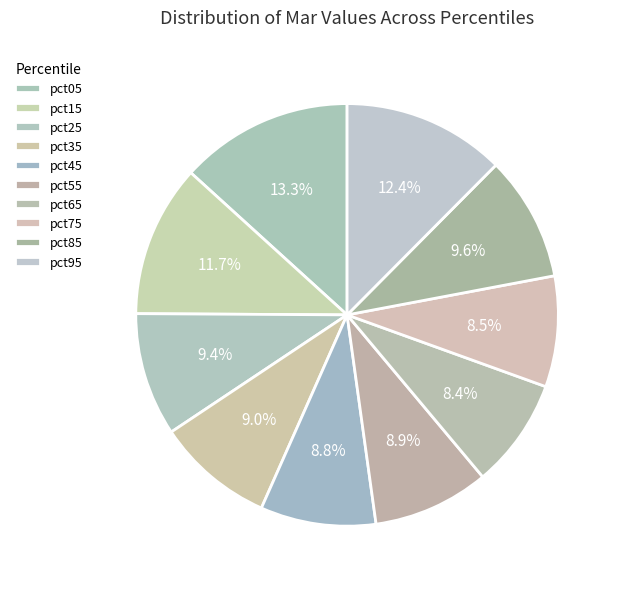

To the nearest percent, what is the average slice percentage?

10%